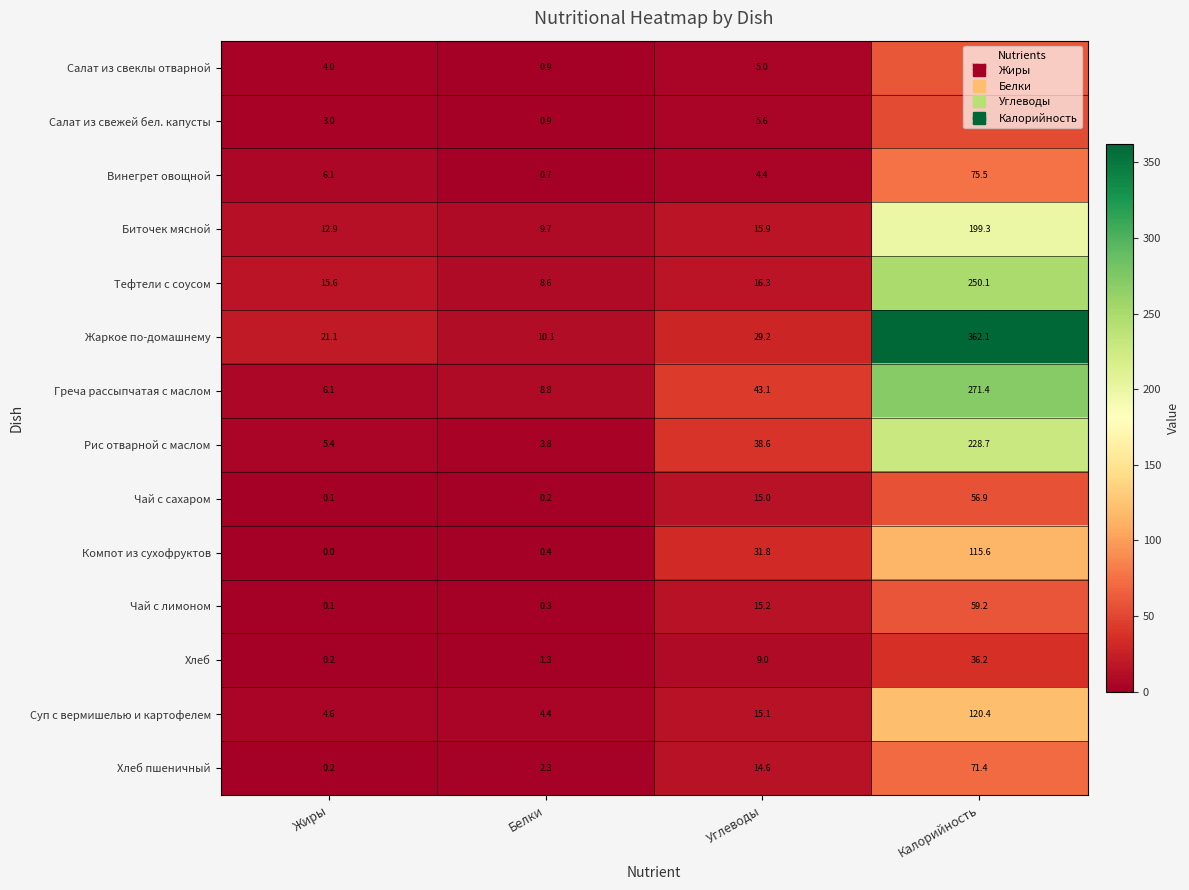

The Чай с сахаром series shows 15.0 at Углеводы. True or false?

True